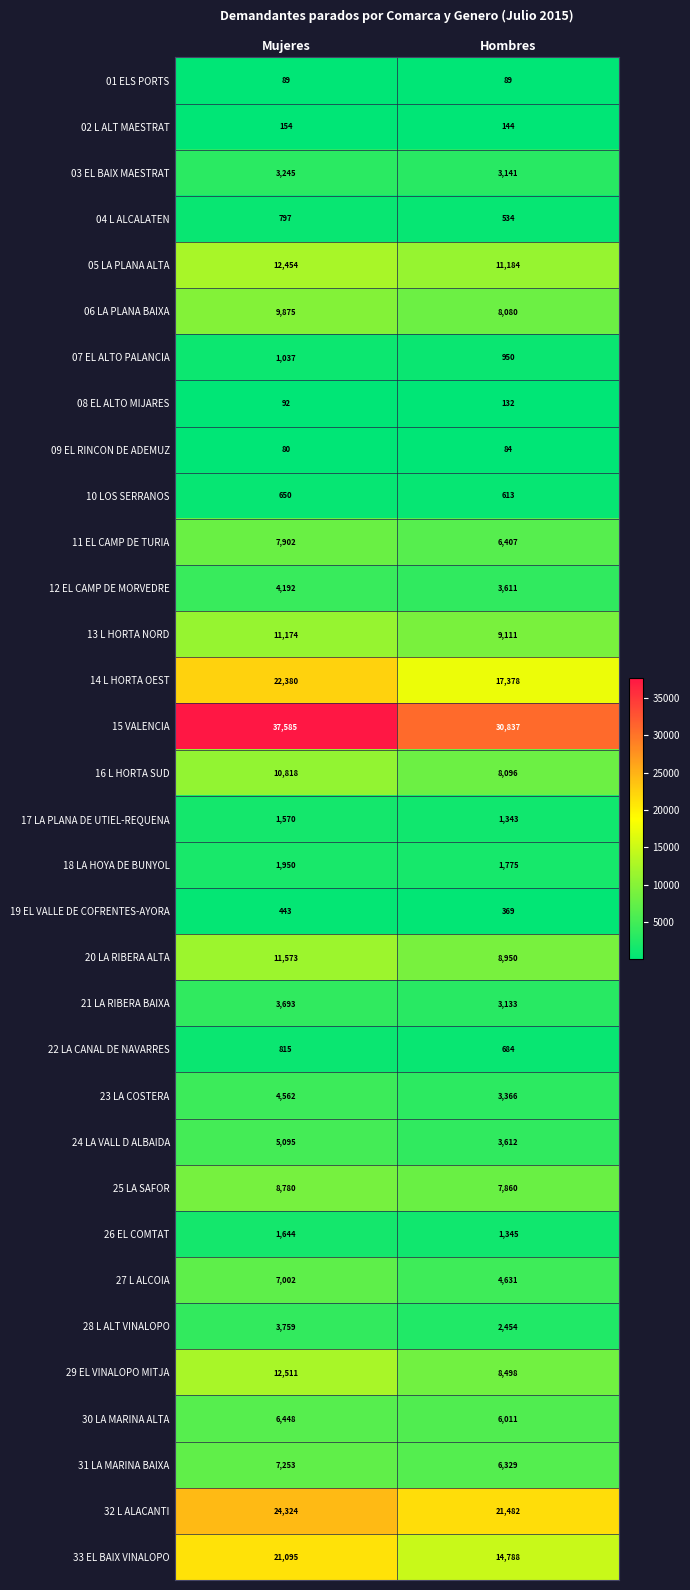

The 21 LA RIBERA BAIXA series shows 5273 at Hombres. True or false?

False